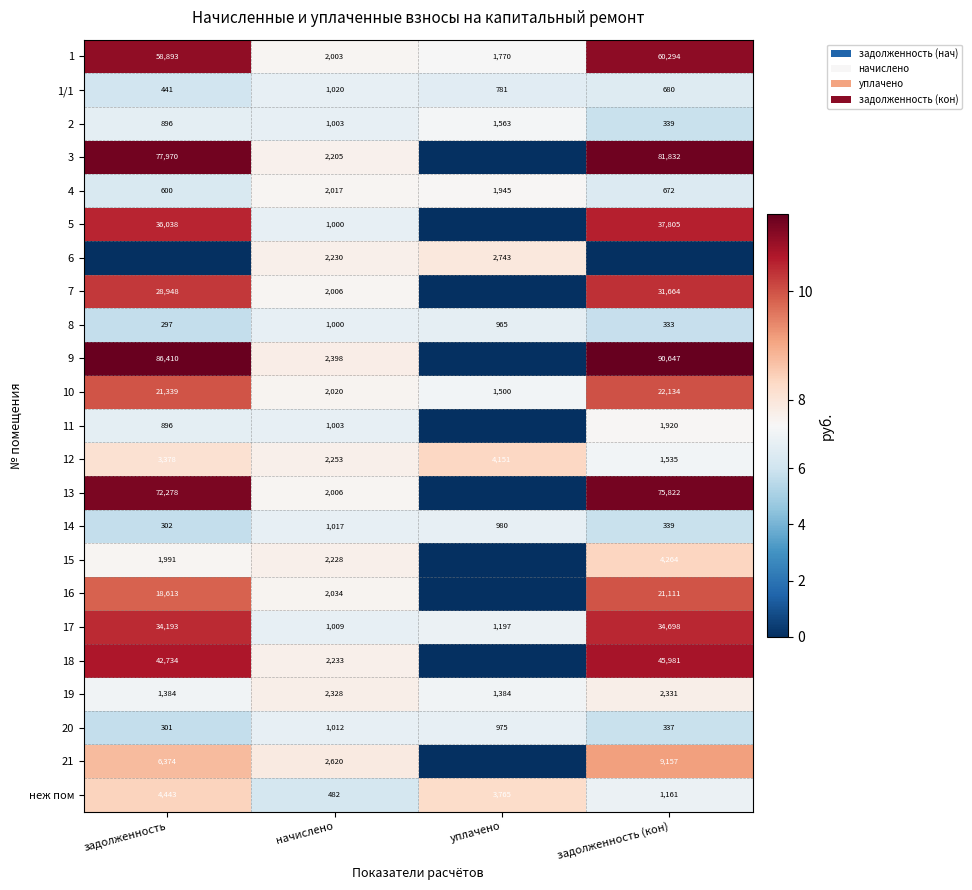

At which label does 1/1 reach its minimum?

задолженность